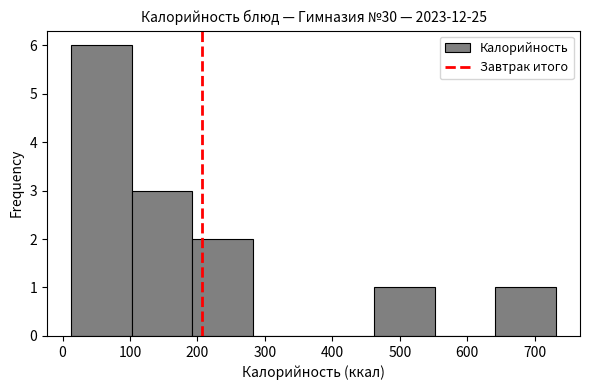

Over which range of the x-axis is the bar tallest?

10 to 100